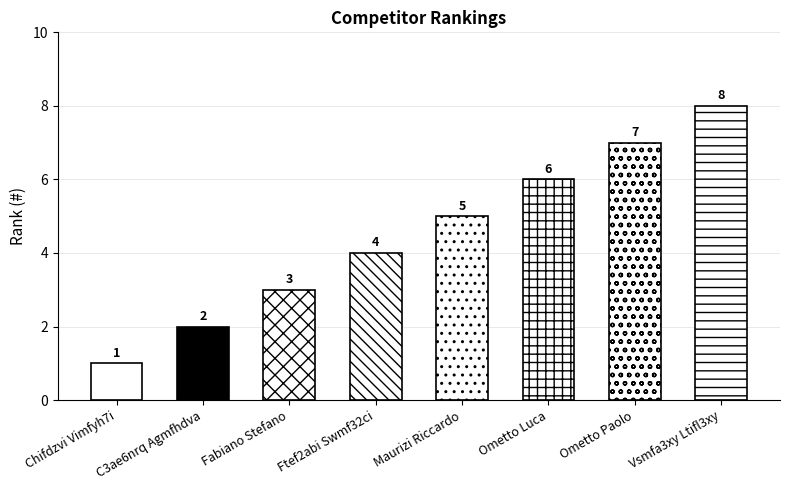

Count the number of categories in the chart.

8